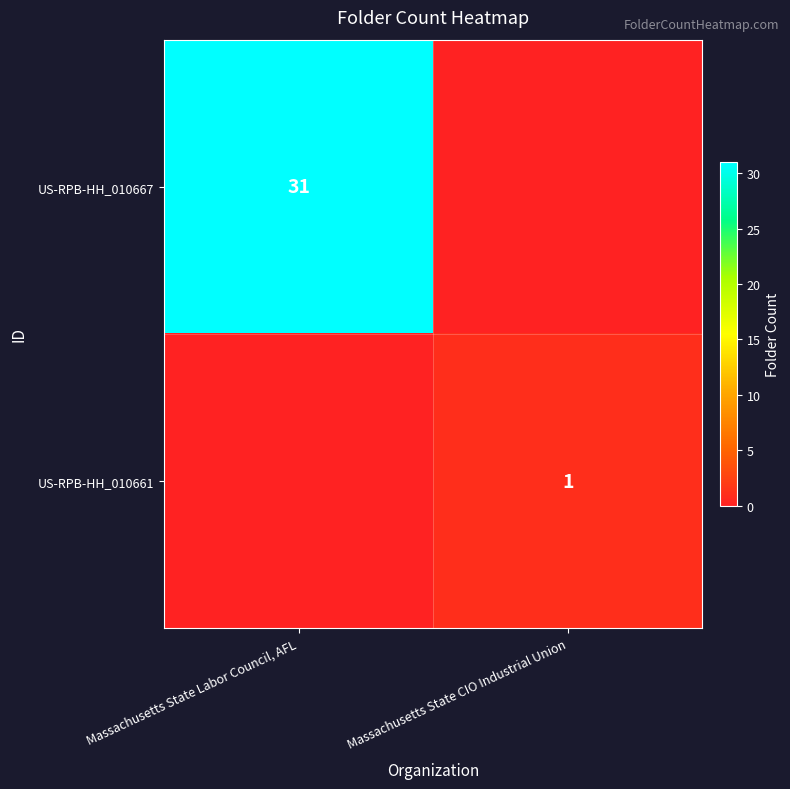

The US-RPB-HH_010667 series shows 31 at Massachusetts State Labor Council, AFL. True or false?

True